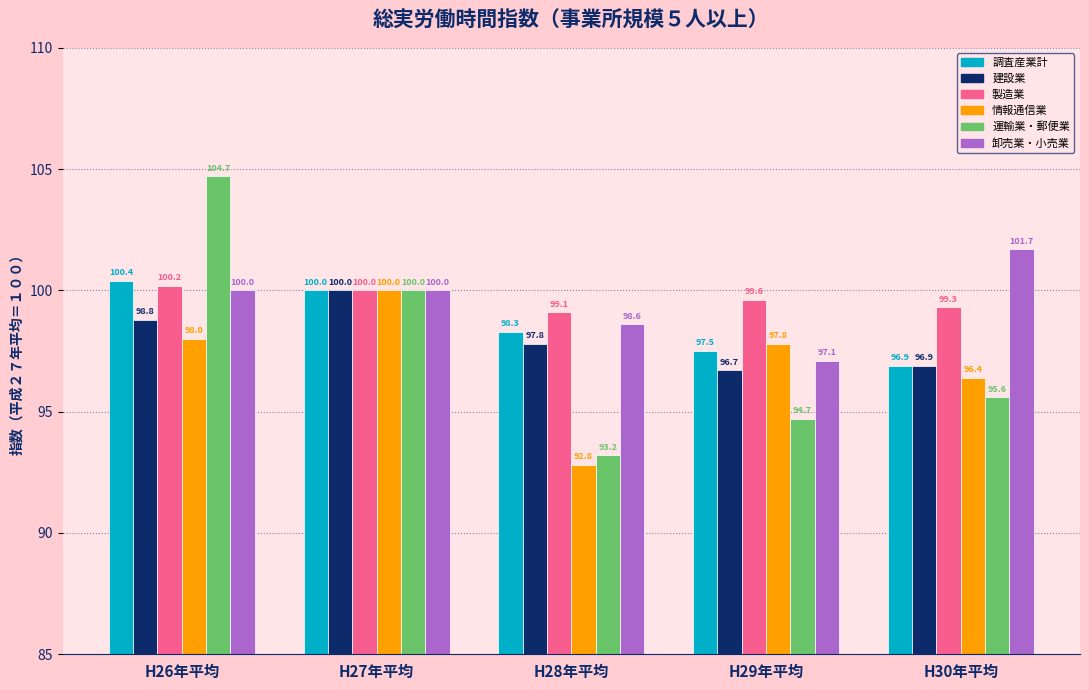

What is the difference between the highest and lowest values at H28年平均?

6.3